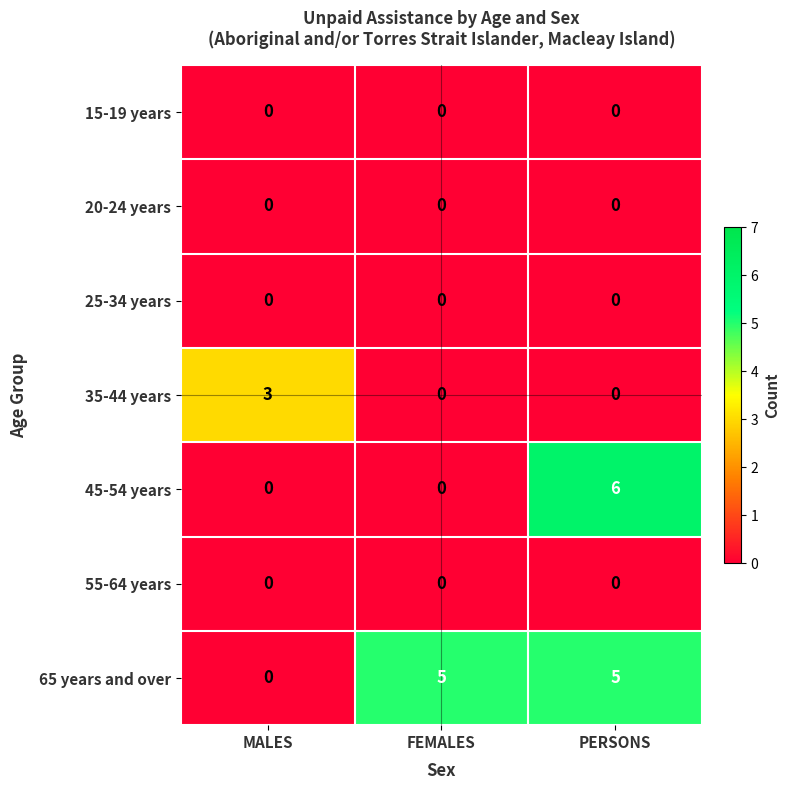

Reading right to left, what are all the values shown in this chart?

15-19 years: 0	0	0
20-24 years: 0	0	0
25-34 years: 0	0	0
35-44 years: 0	0	3
45-54 years: 6	0	0
55-64 years: 0	0	0
65 years and over: 5	5	0